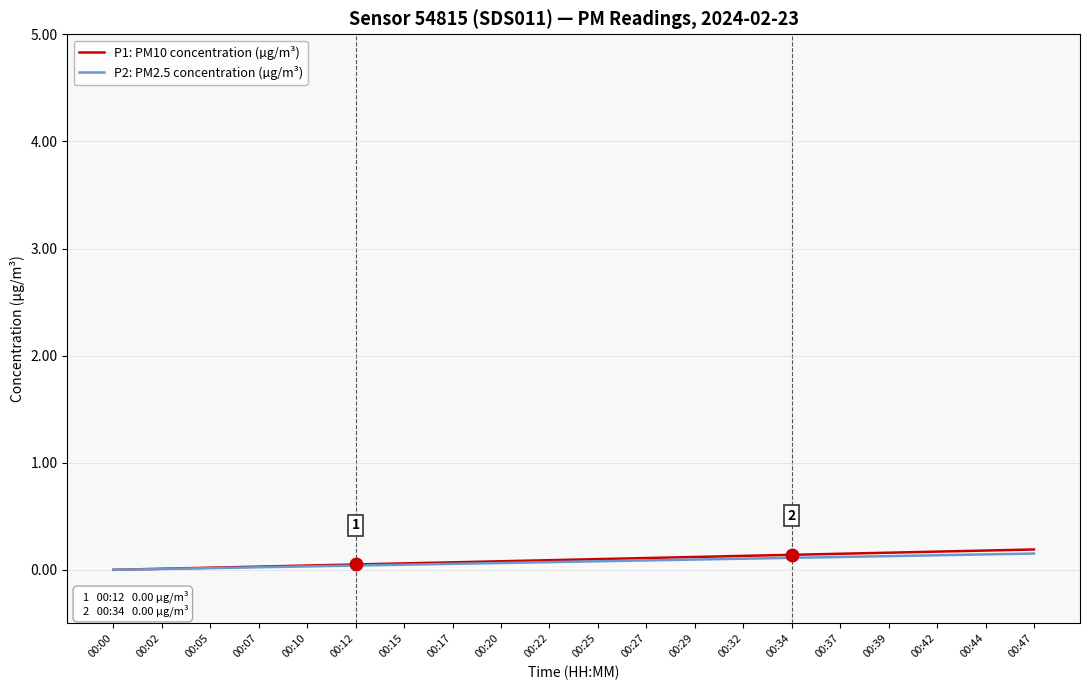

The P2: PM2.5 concentration (µg/m³) series shows 0.1 at 00:39. True or false?

True